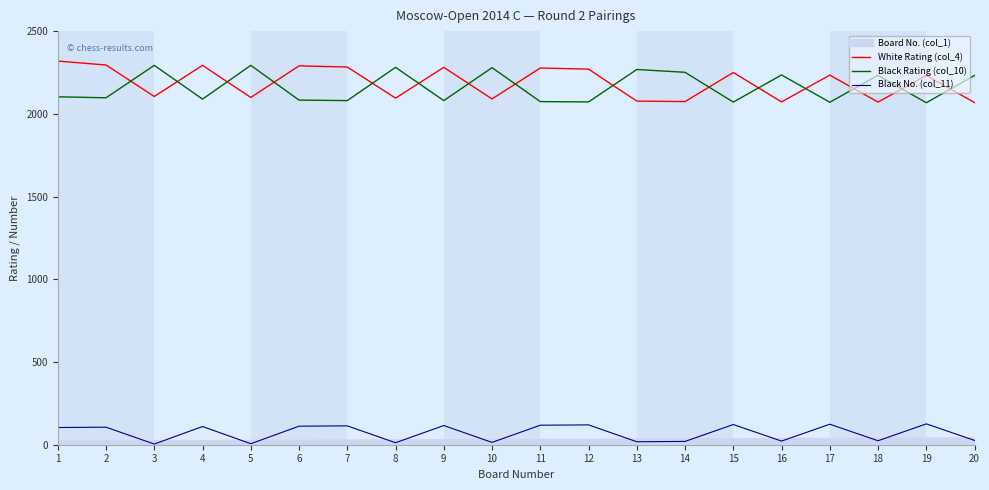

What is the total value across all series at 6?

4491